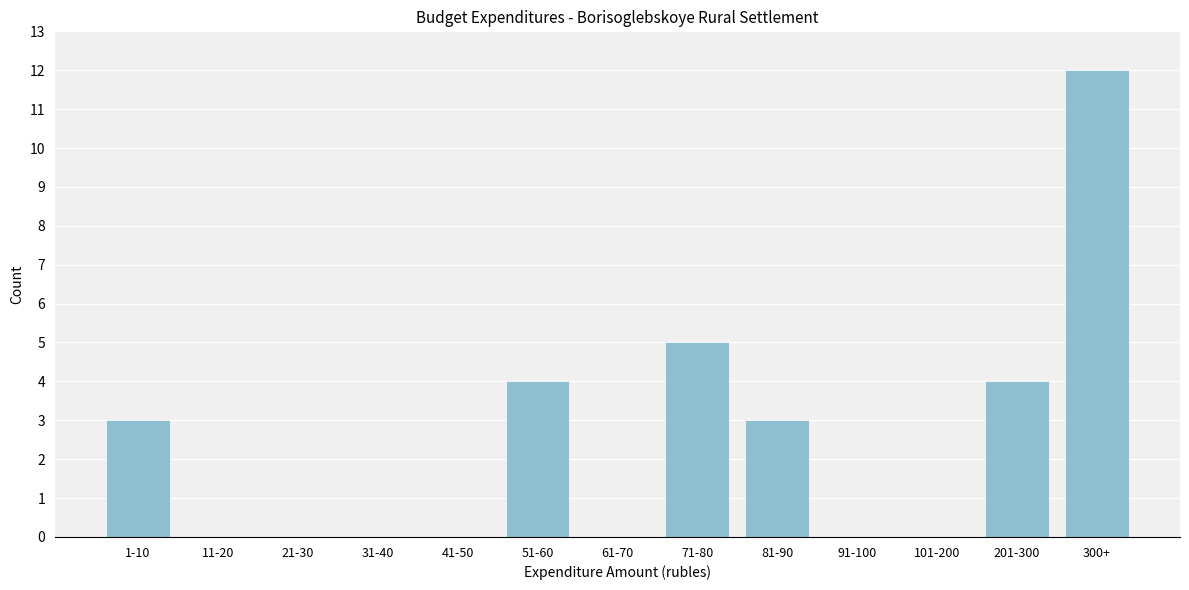

Reading left to right, what are all the values shown in this chart?

1-10=3	11-20=0	21-30=0	31-40=0	41-50=0	51-60=4	61-70=0	71-80=5	81-90=3	91-100=0	101-200=0	201-300=4	300+=12